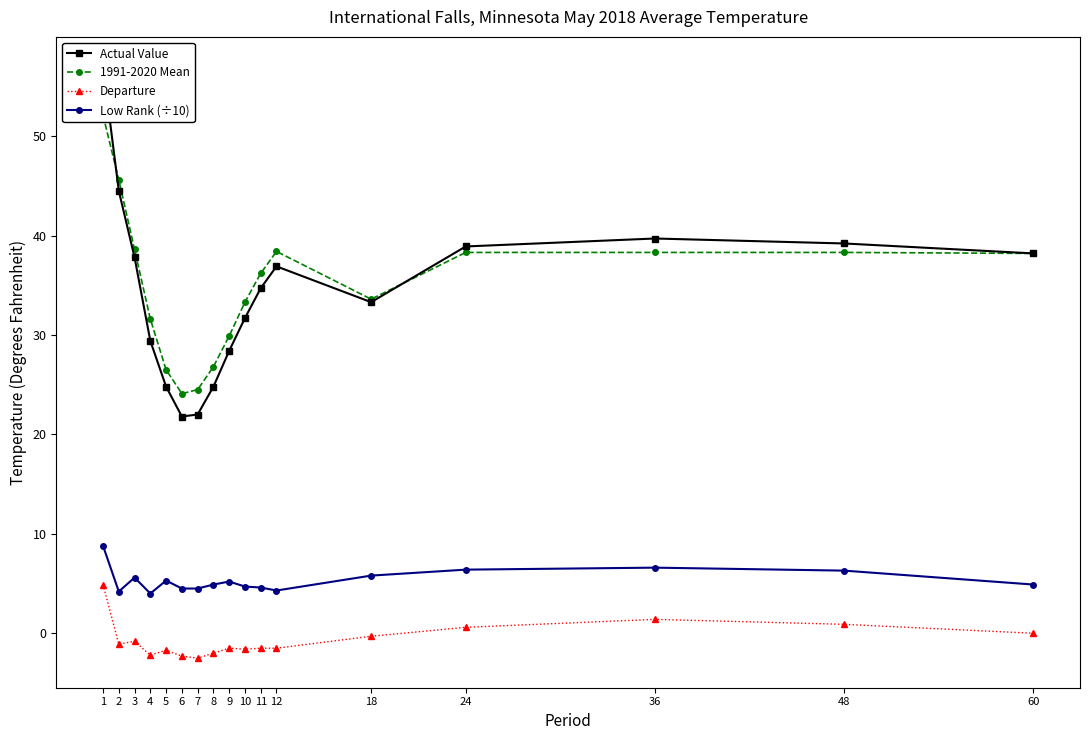

True or false: 1991-2020 Mean and Departure intersect in this chart.

False